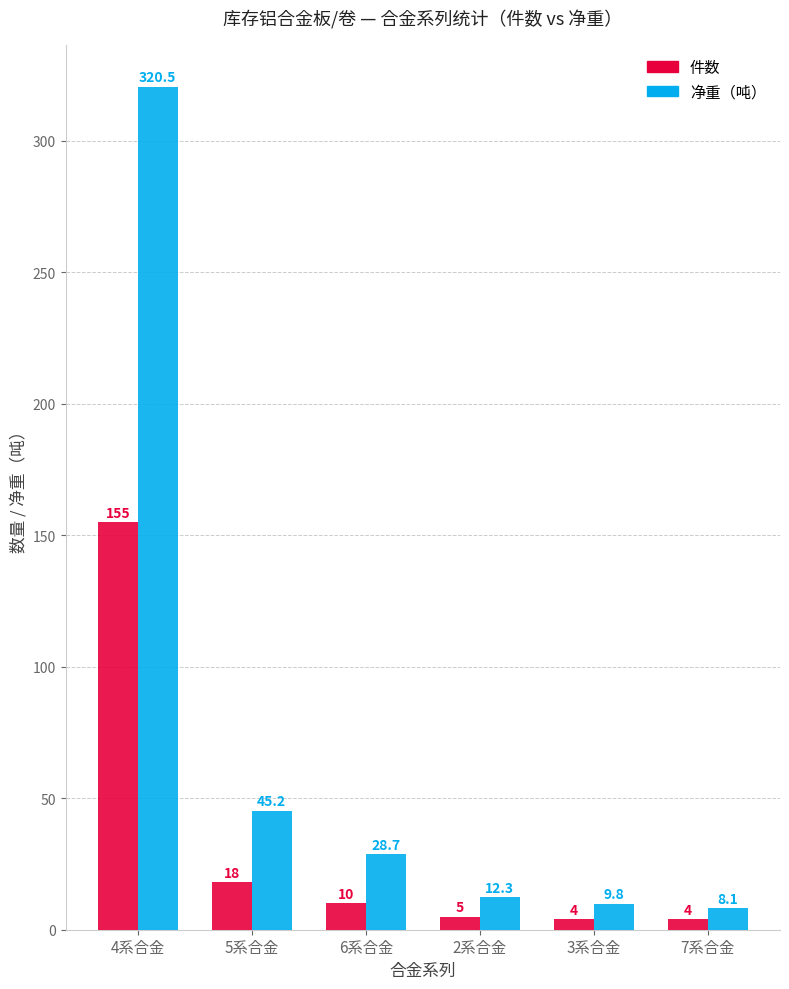

At which label does 净重（吨） reach its minimum?

7系合金